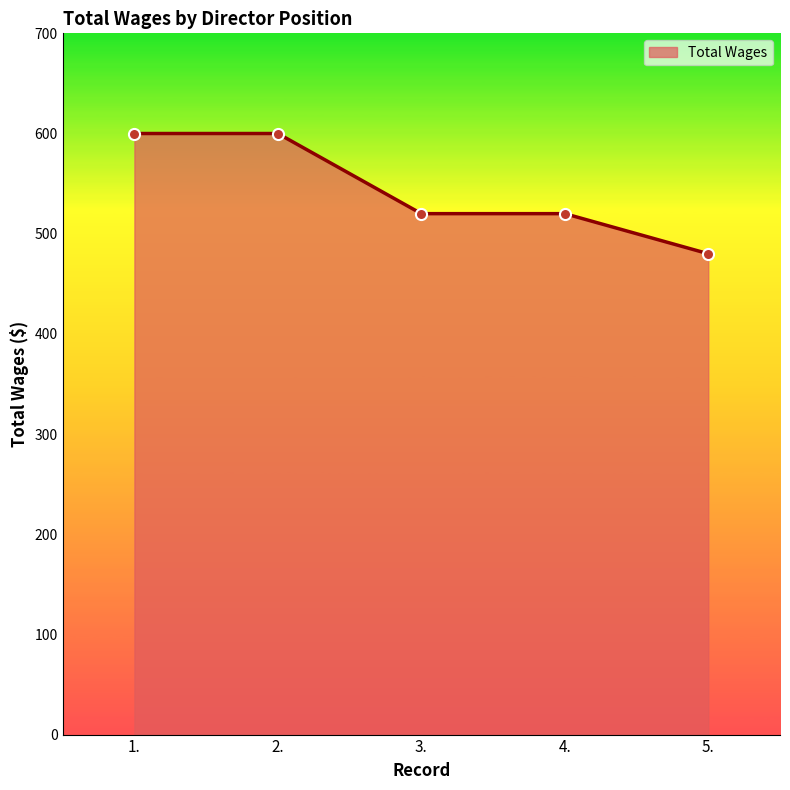

Is it true that the value at 1. is 811?

False